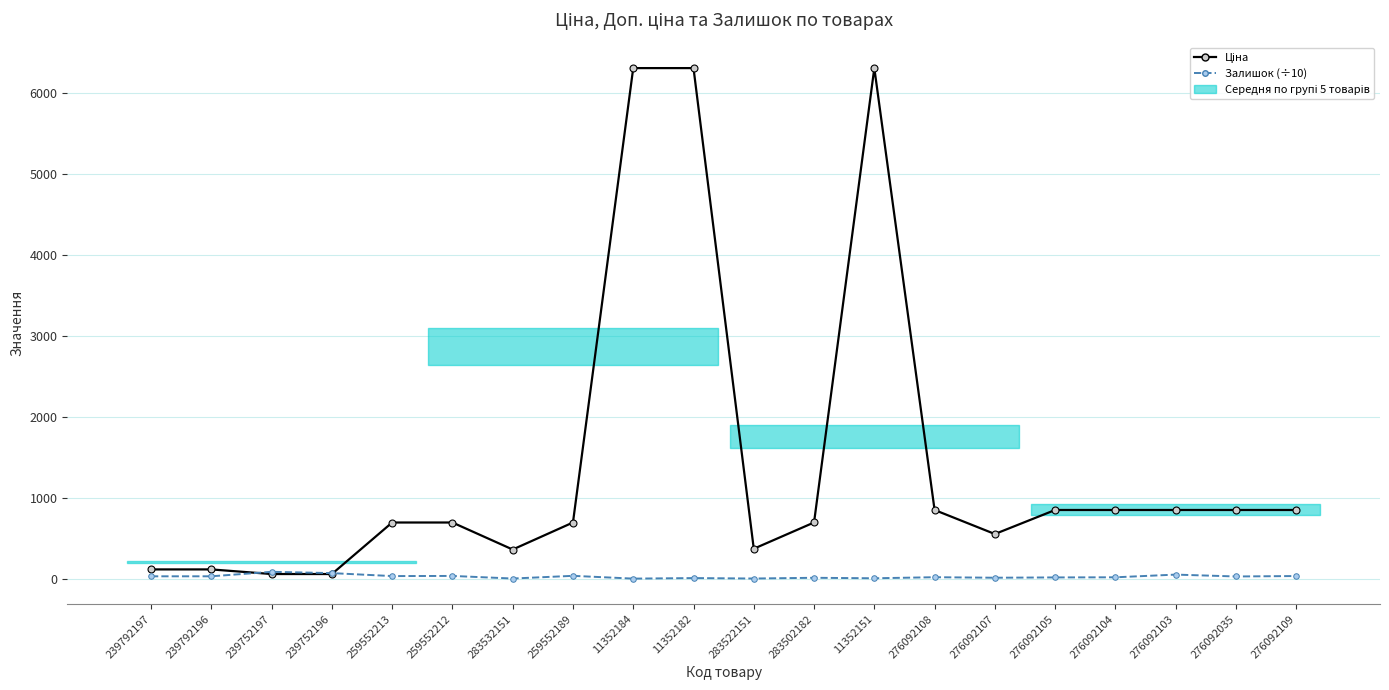

How many lines are shown in the chart?

2